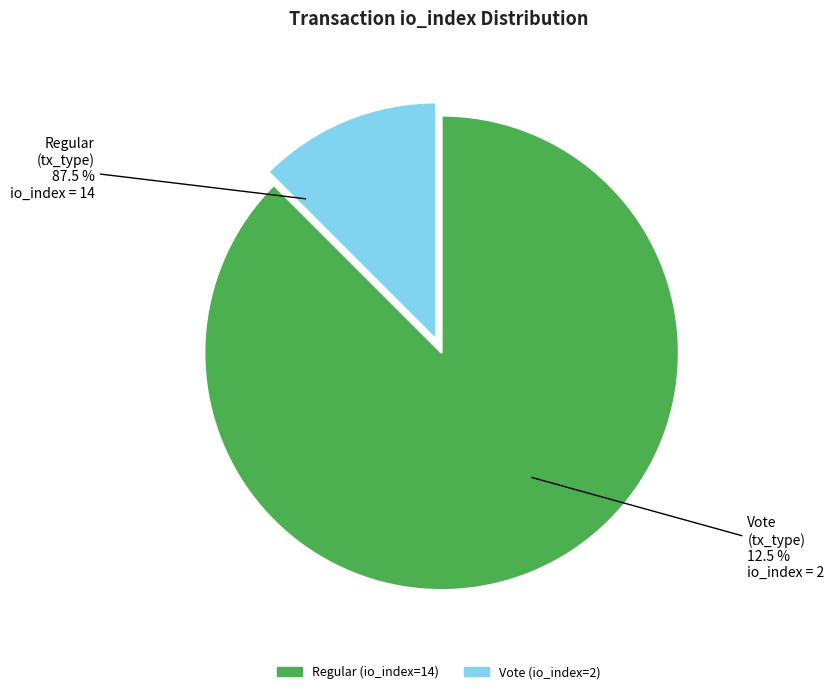

Count the number of slices in the pie.

2